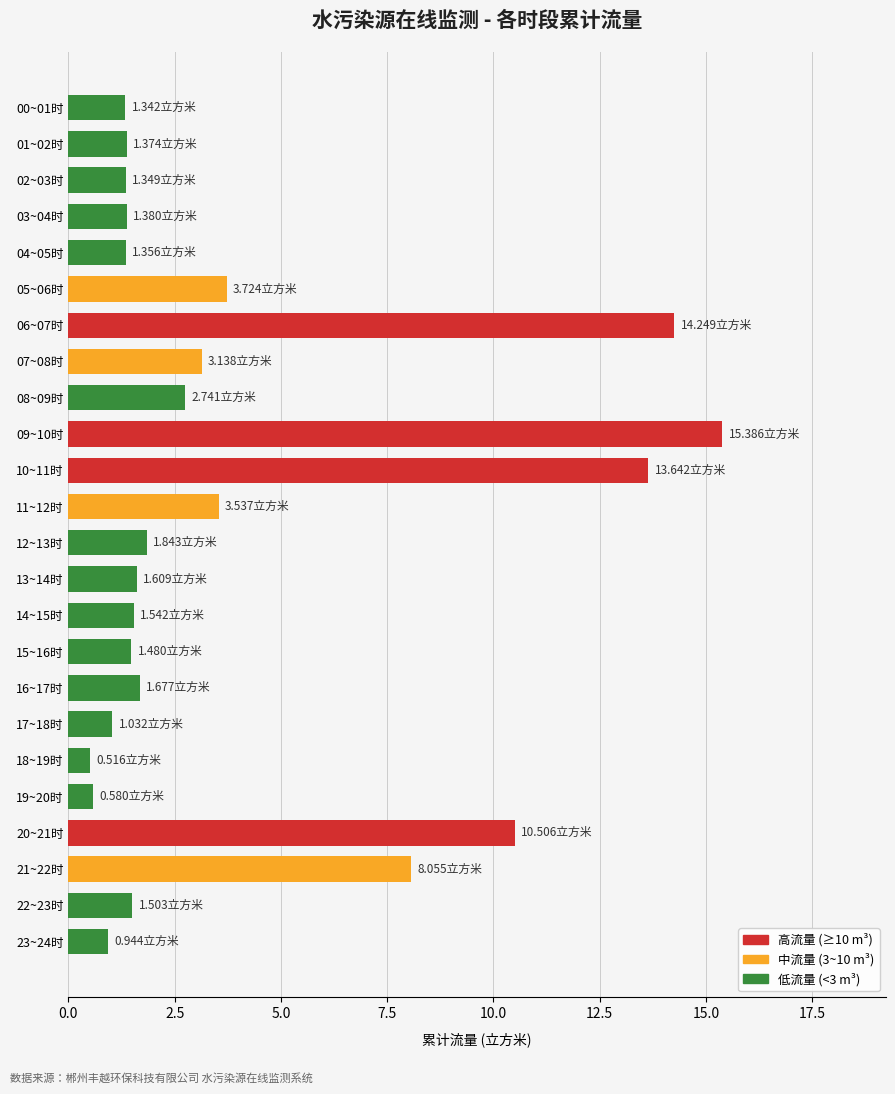

Which has a higher value, 19~20时 or 00~01时?

00~01时